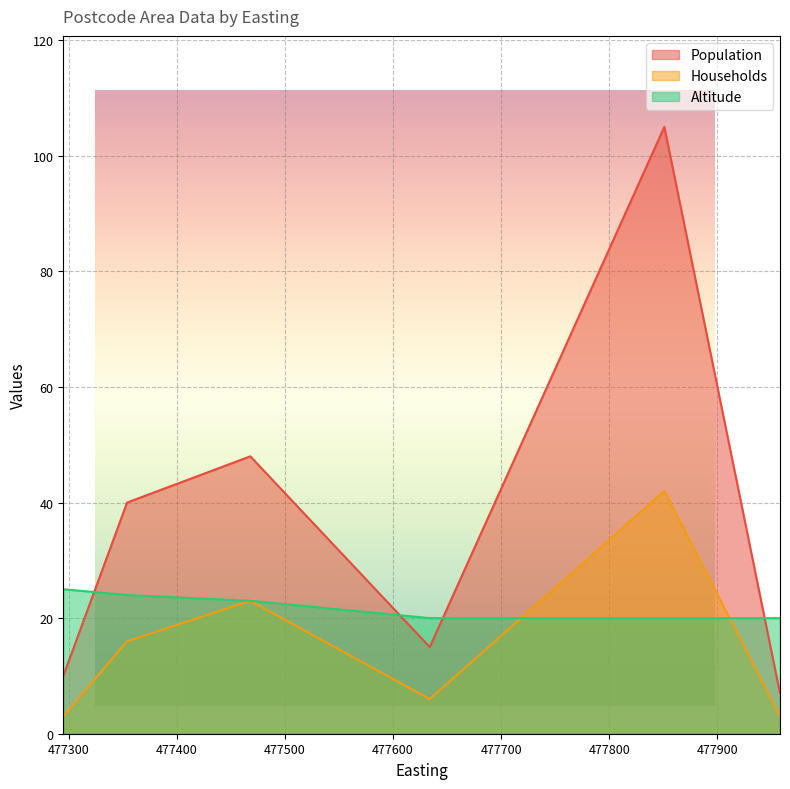

Which series has the largest total across all categories?

Population